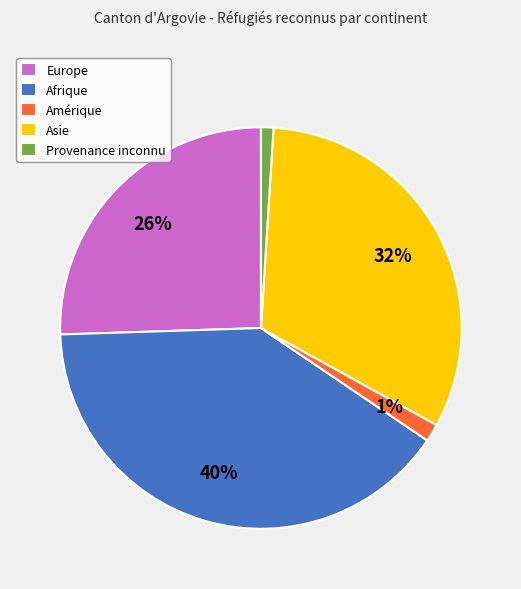

To the nearest percent, what percentage of the pie is Afrique?

40%